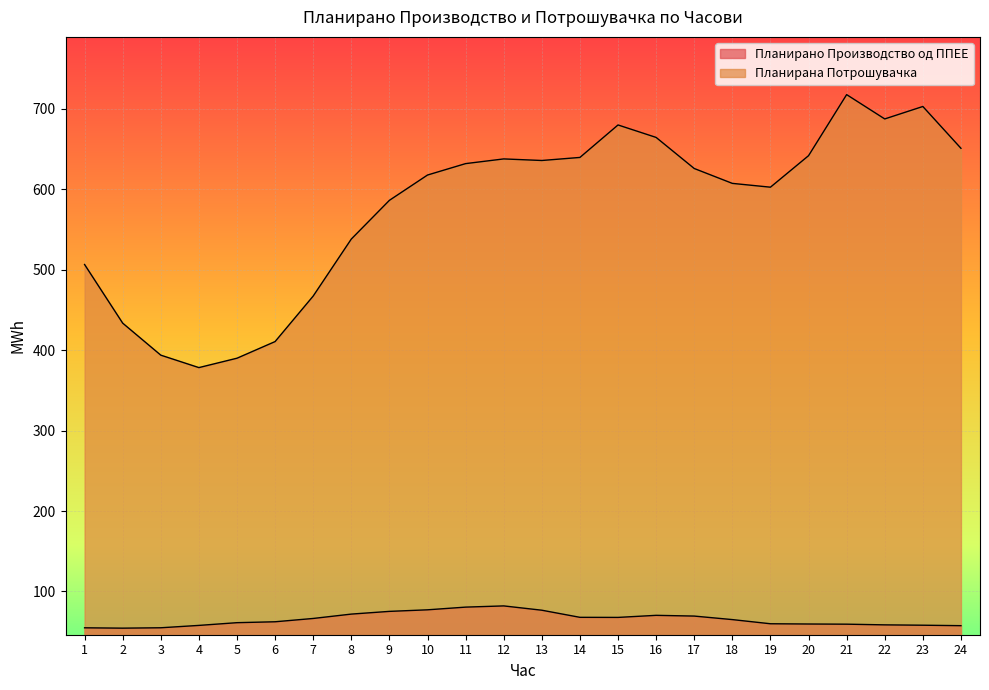

What is the difference between the Планирано Производство од ППЕЕ values at 1 and 2?

0.4